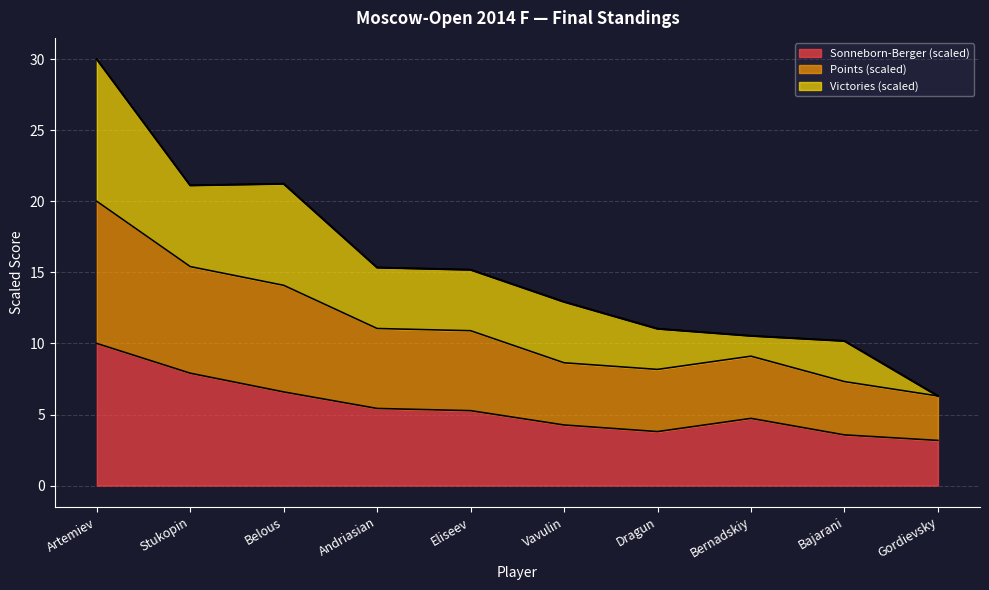

What is the lowest value of the Sonneborn-Berger (scaled) series?

3.2